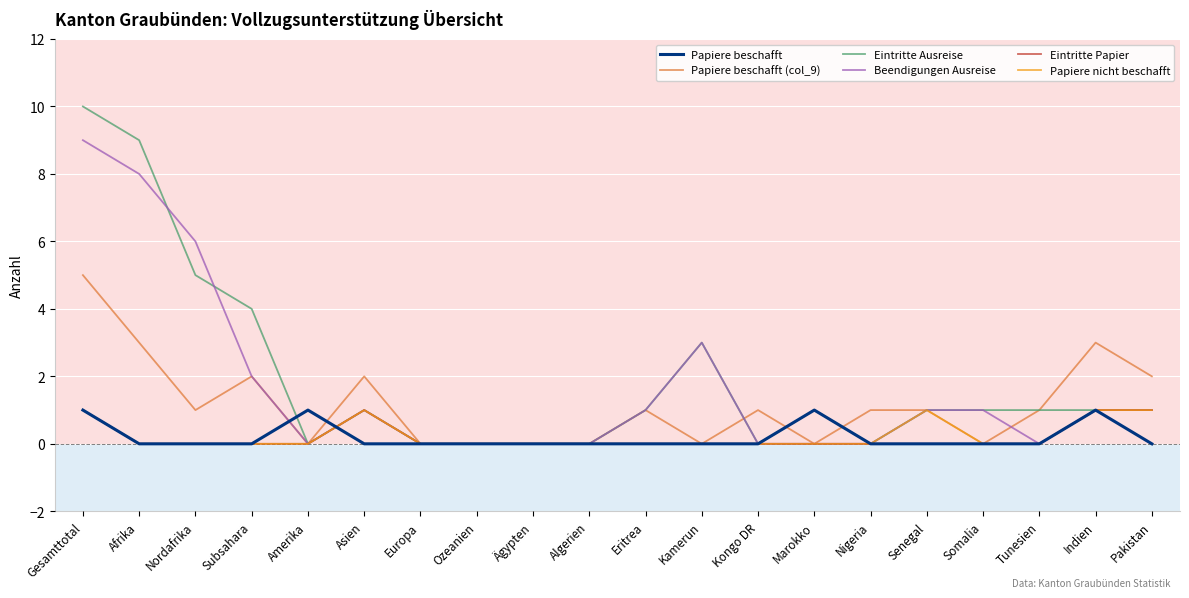

What position from the right is Afrika?

19